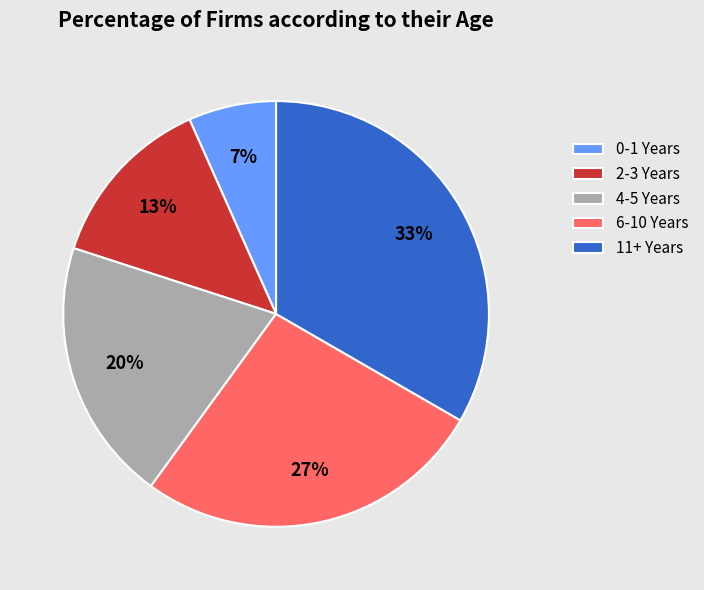

To the nearest percent, what is the difference between the 0-1 Years and 6-10 Years slice percentages?

20%